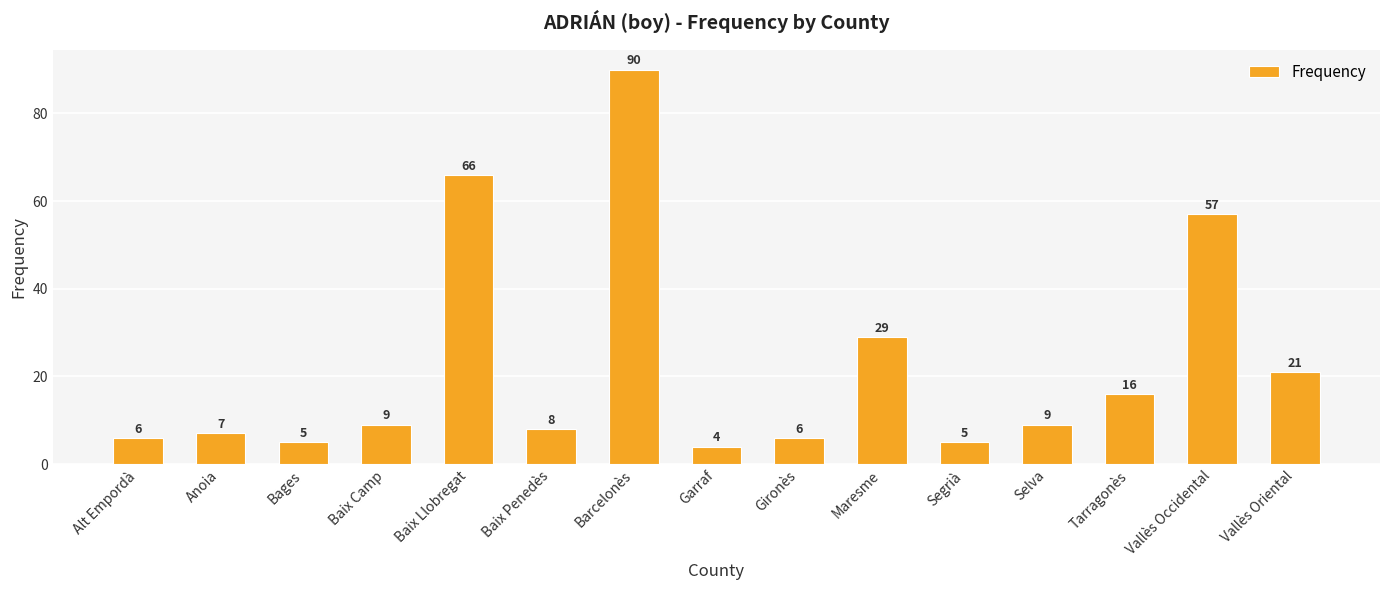

How many data points does each series have?

15